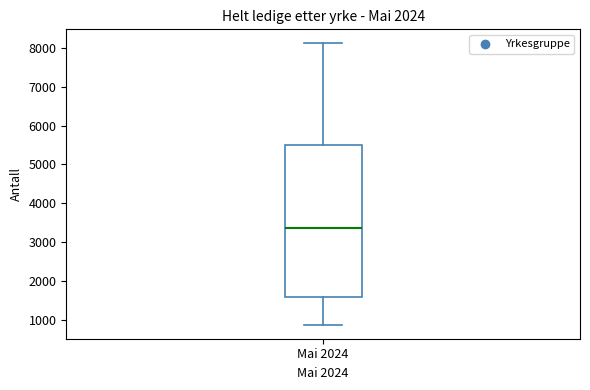

Where does the lower whisker of the box for Mai 2024 end on the y-axis? The values are not printed on the chart, so give them approximately, as read against the axis.

900